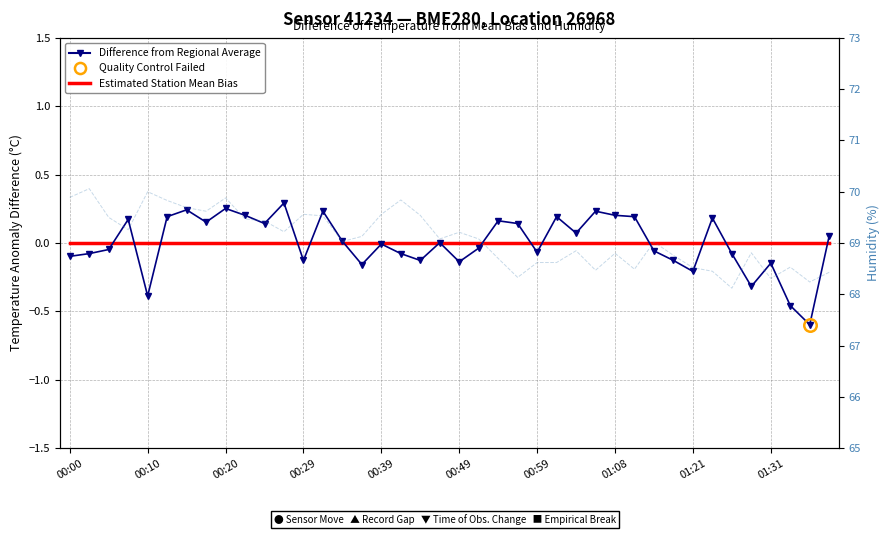

Is it true that Humidity (%) equals 68.5 at 37?

True